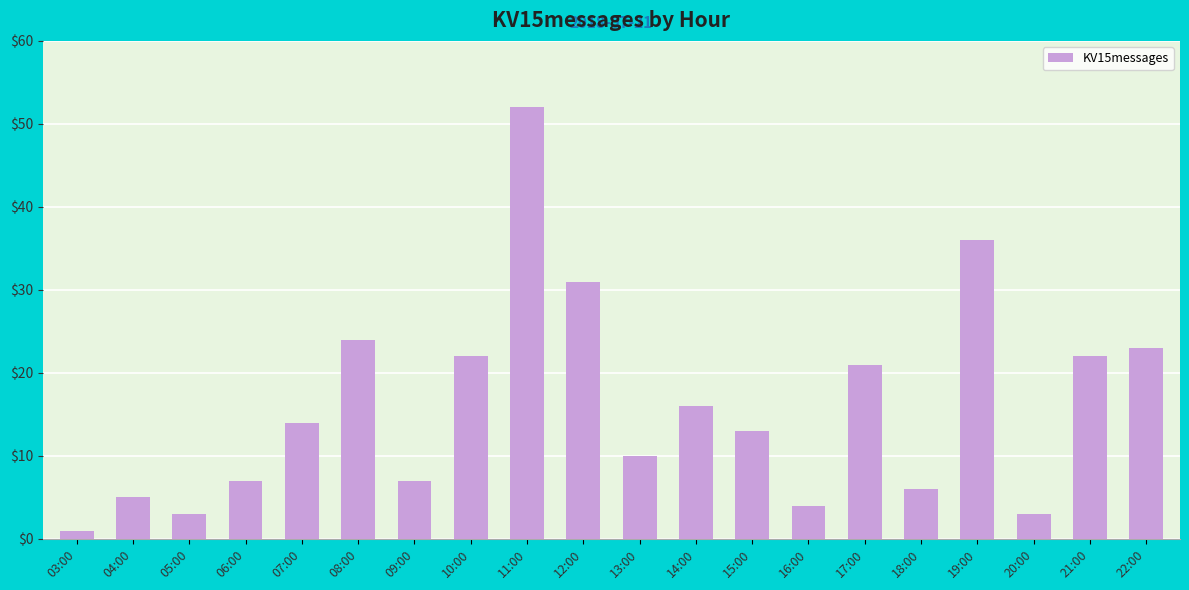

True or false: the data shows 23 at 22:00.

True